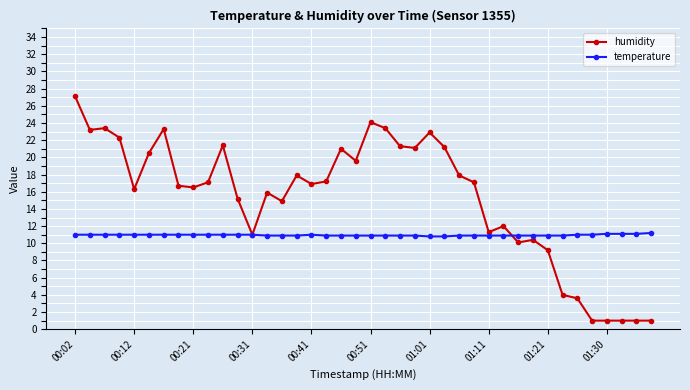

What is the smallest value displayed?

1.0